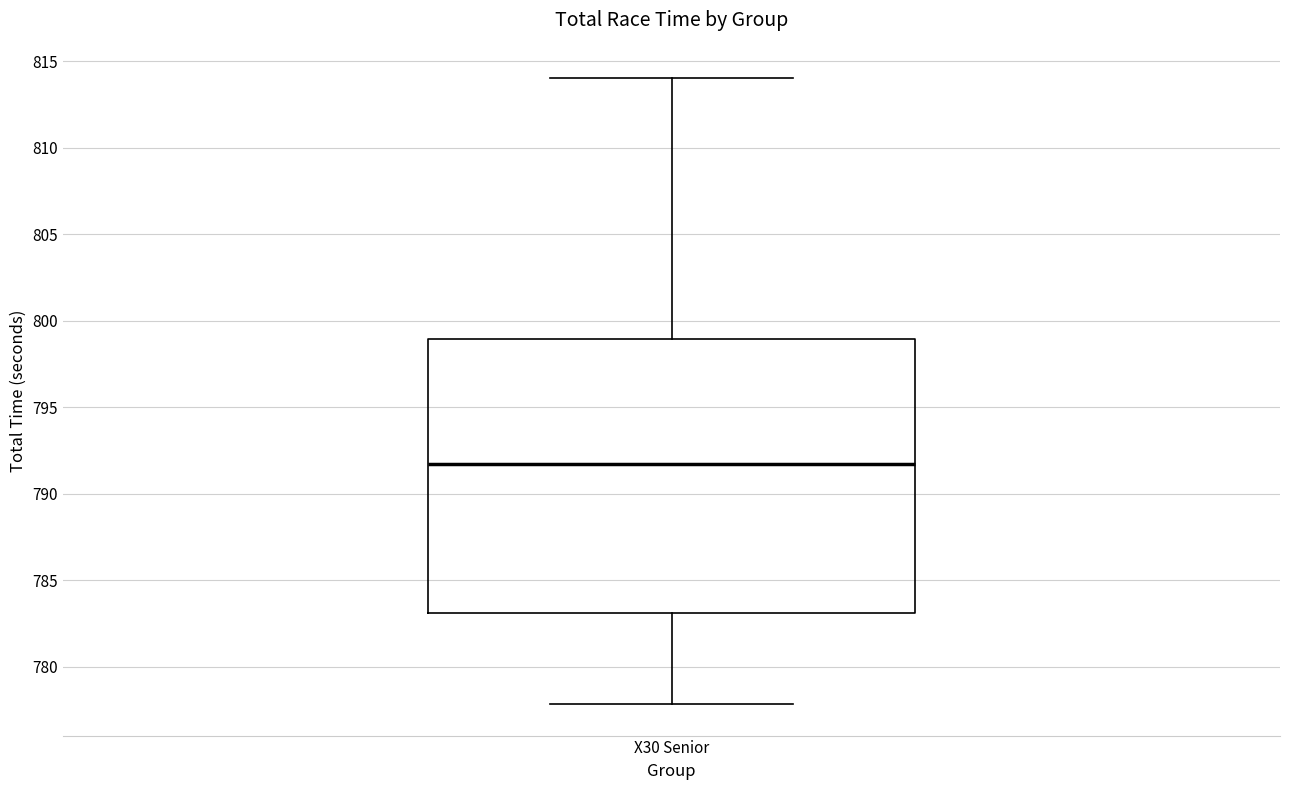

Read this box plot against the y-axis: the position of the median line, the range covered by the box, and the ends of both whiskers. The values are not printed on the chart, so give them approximately, as read against the axis.

median 791.5, box 783.0 to 799.0, whiskers 778.0 to 814.0